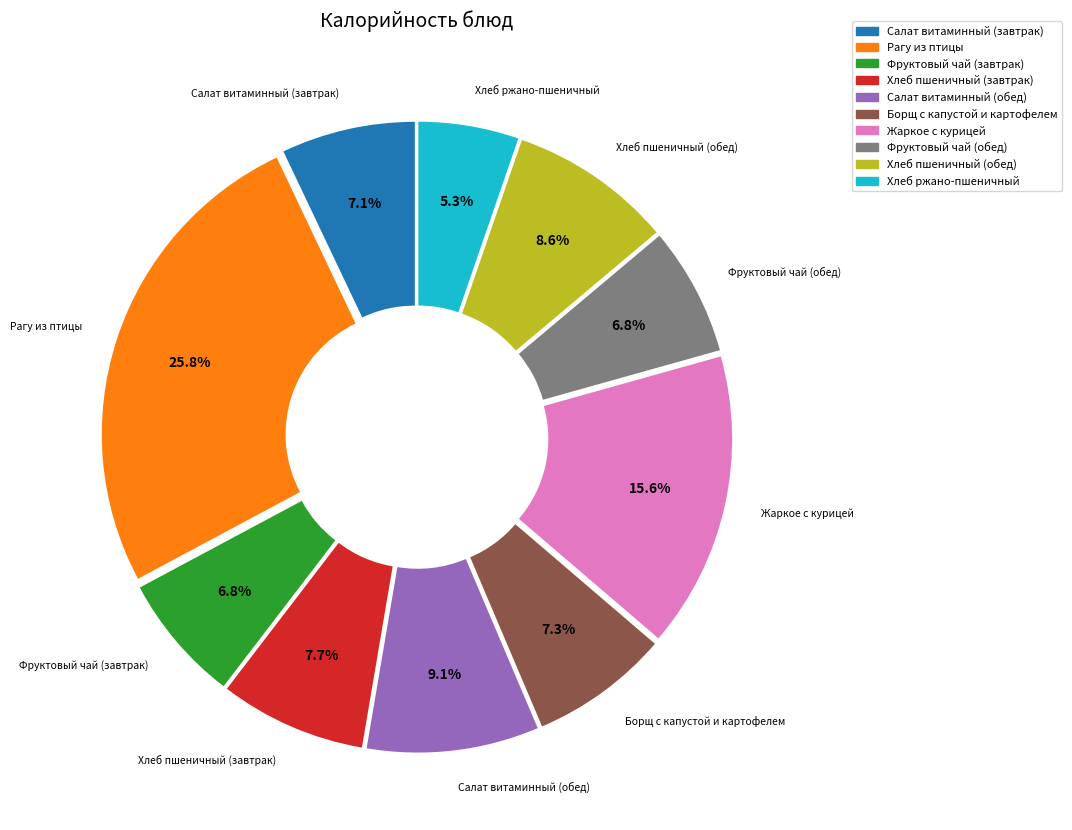

Is the sum of Рагу из птицы and Хлеб пшеничный (завтрак) greater than half?

No